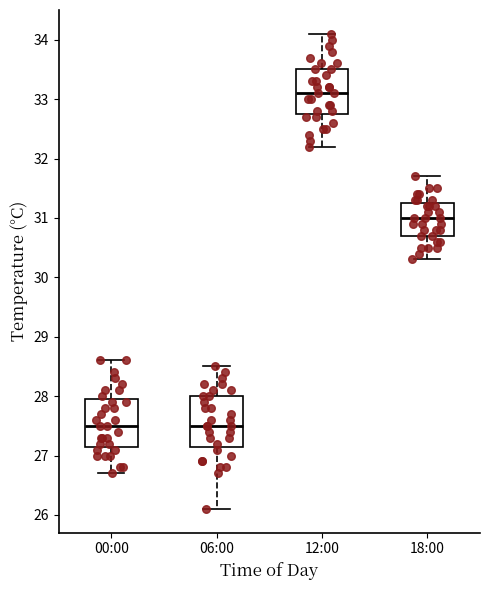

Where is the lower edge of the box for 00:00 on the y-axis? The values are not printed on the chart, so give them approximately, as read against the axis.

27.2